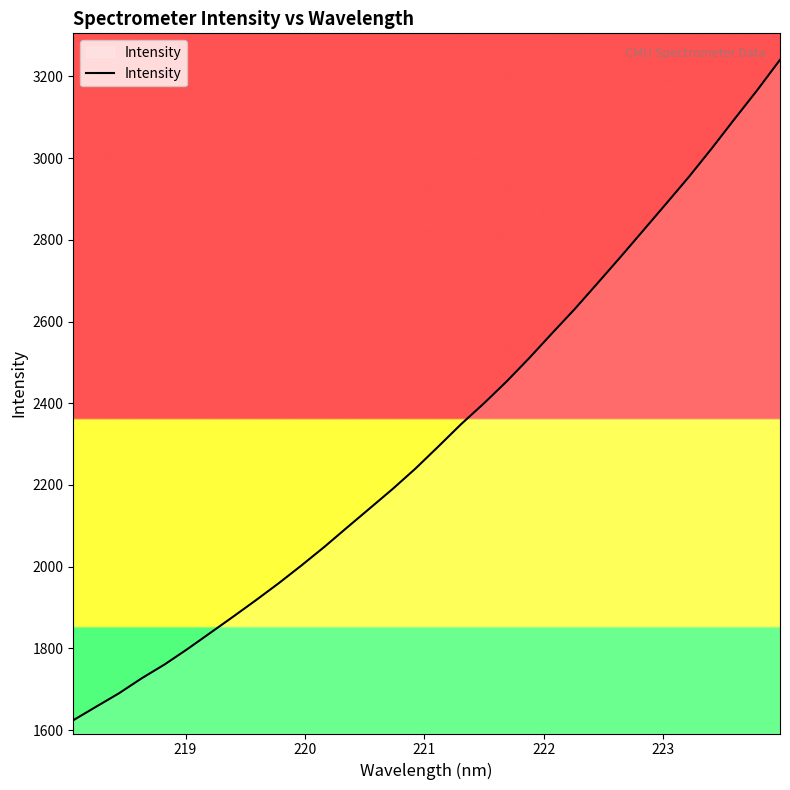

What is the difference between the maximum and minimum values?

1616.2